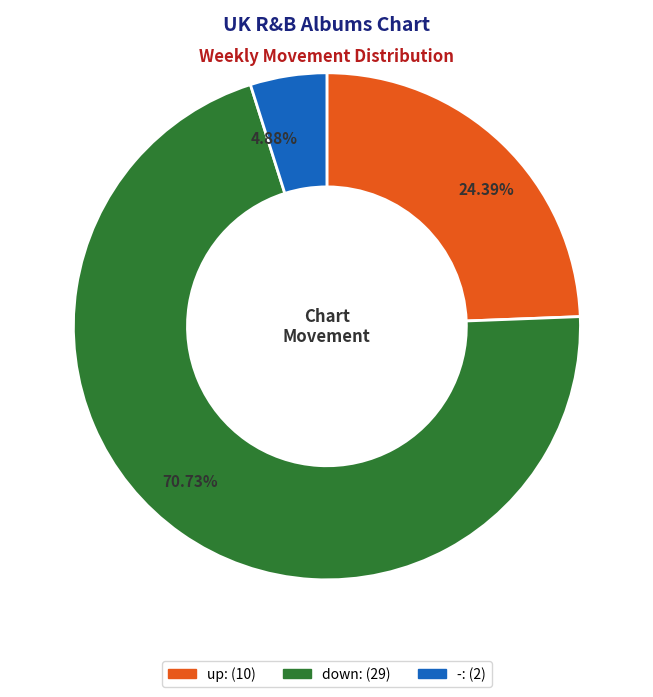

Between down and up, which is larger?

down